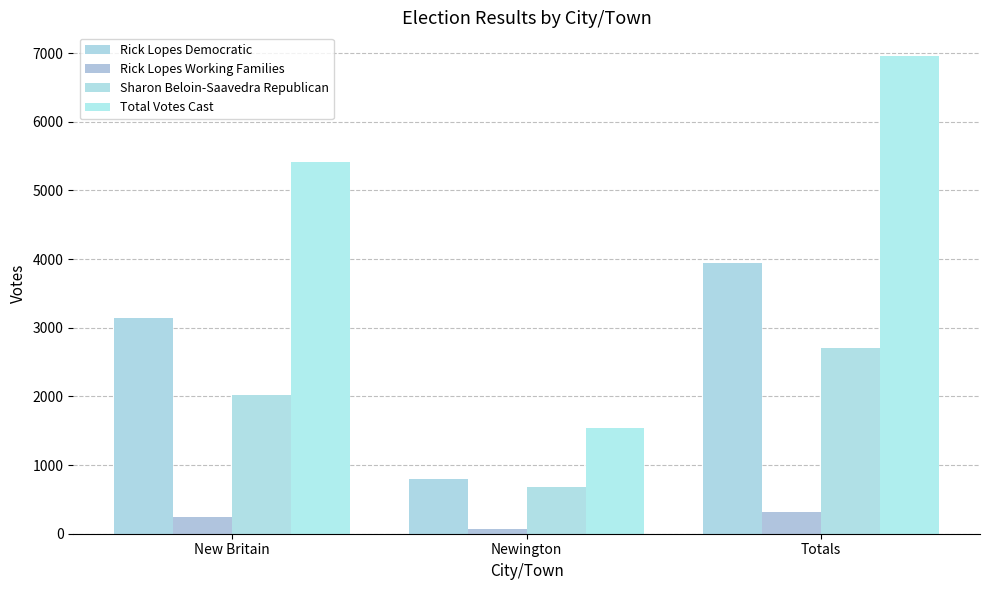

At which label does Rick Lopes Working Families reach its peak?

Totals